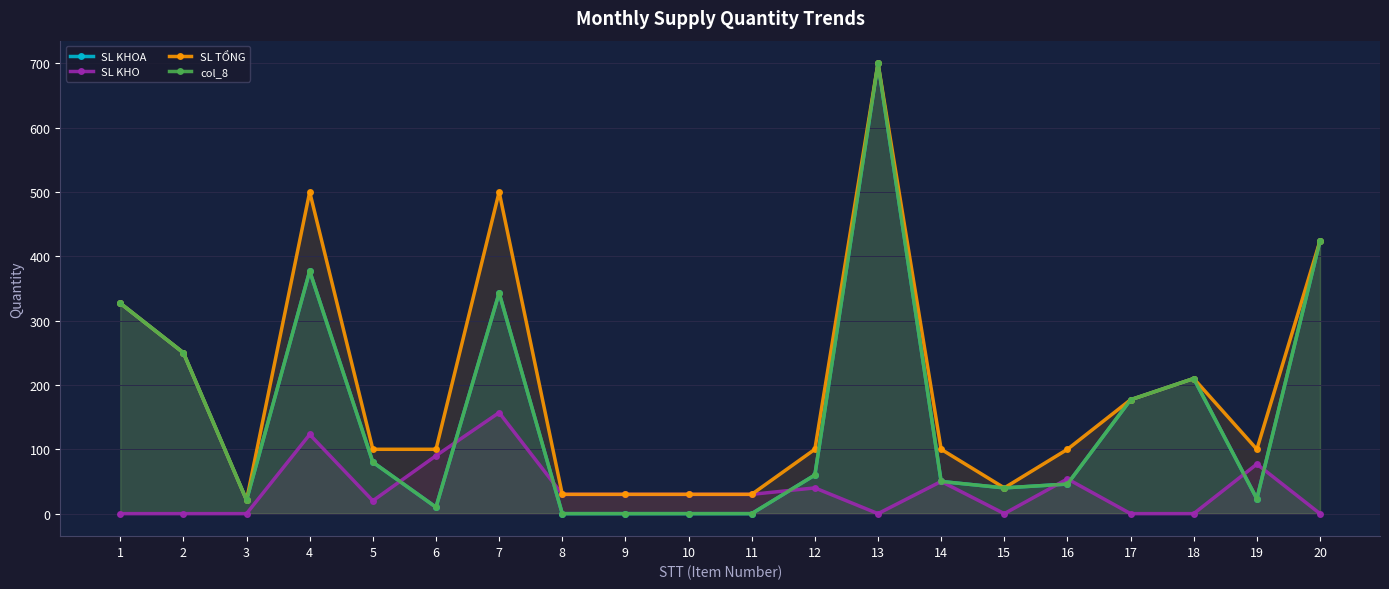

Which series has the widest spread of values?

SL KHOA